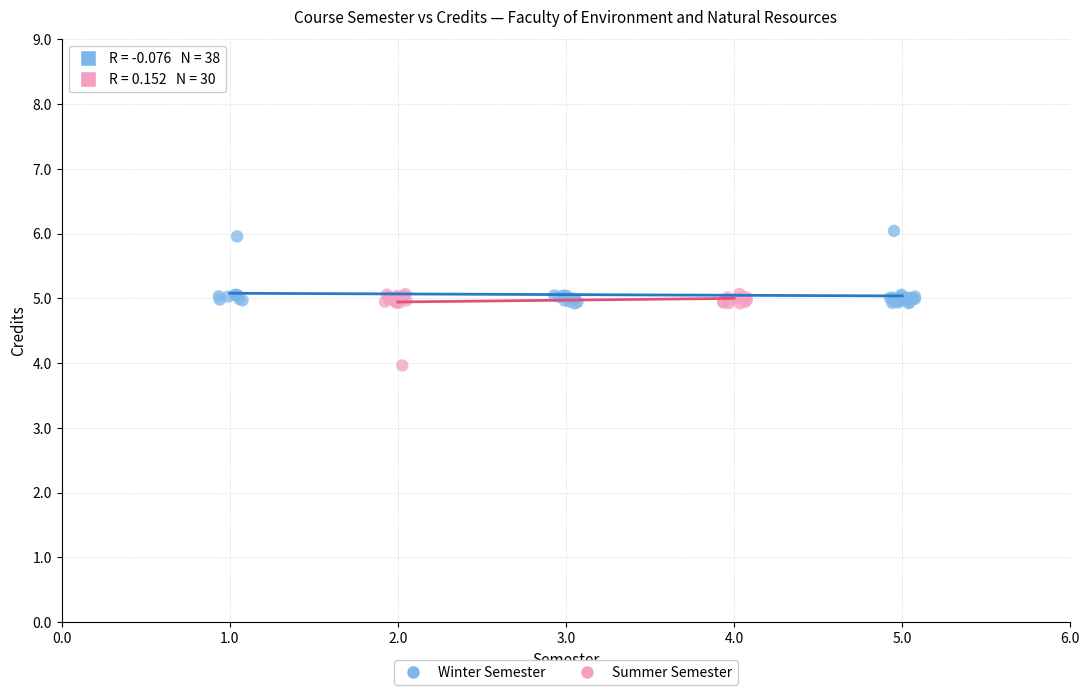

Which series contains the lowest Y value?

Summer Semester